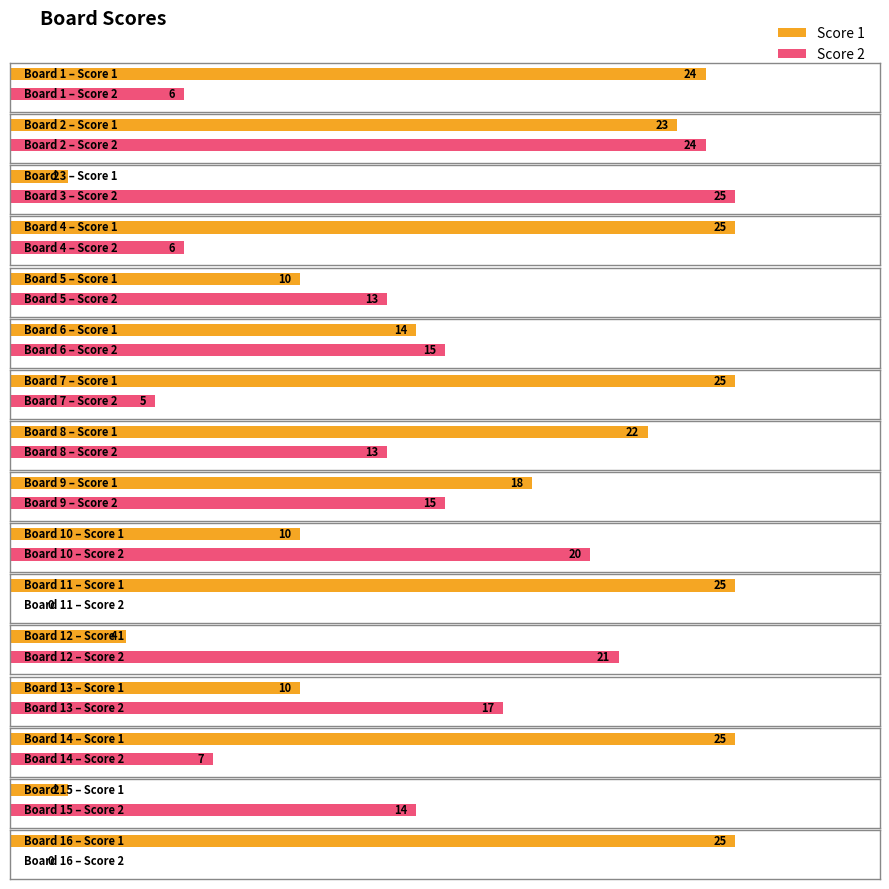

Reading left to right, list all the values displayed in this chart.

Score 1: 1=24	2=23	3=2	4=25	5=10	6=14	7=25	8=22	9=18	10=10	11=25	12=4	13=10	14=25	15=2	16=25
Score 2: 1=6	2=24	3=25	4=6	5=13	6=15	7=5	8=13	9=15	10=20	11=0	12=21	13=17	14=7	15=14	16=0